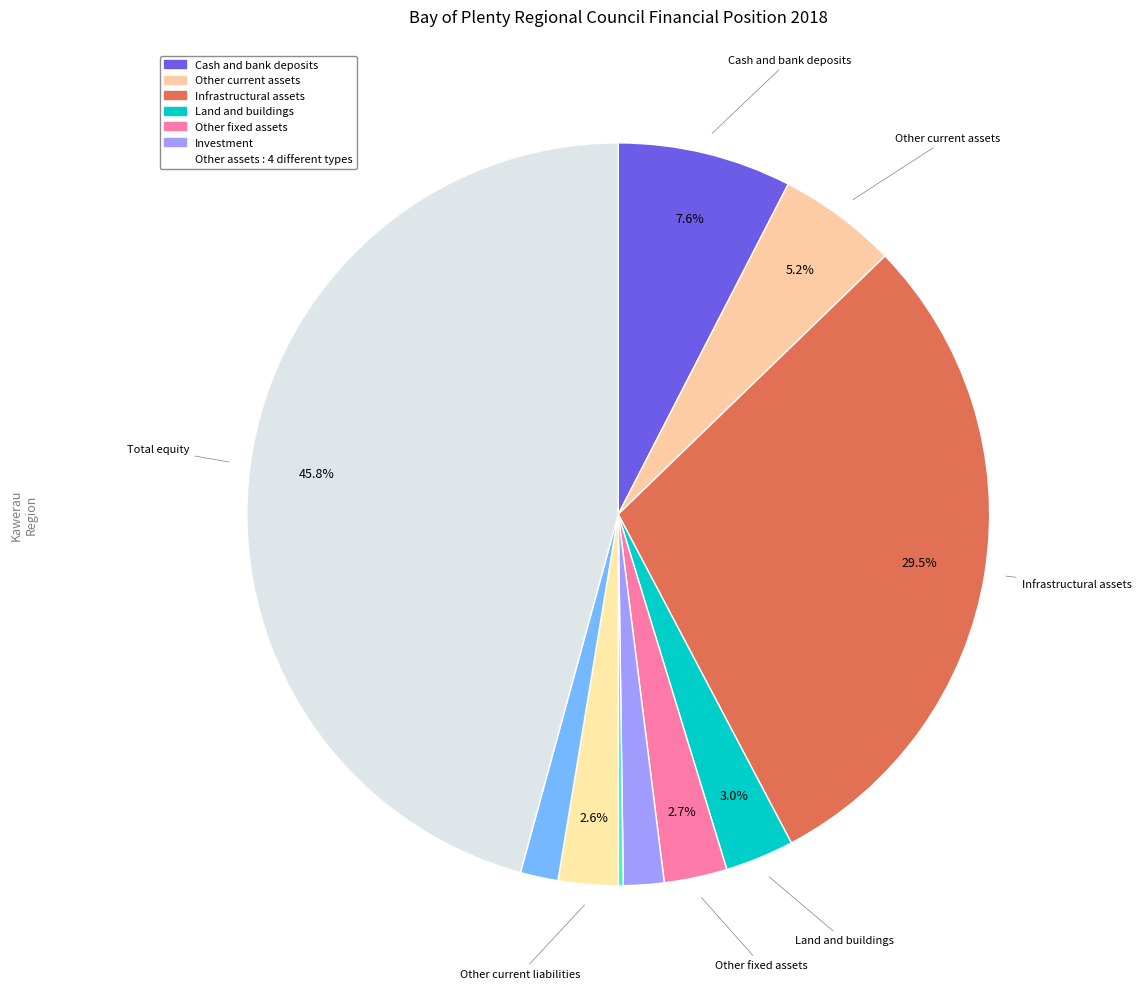

How many slices are in this pie chart?

10